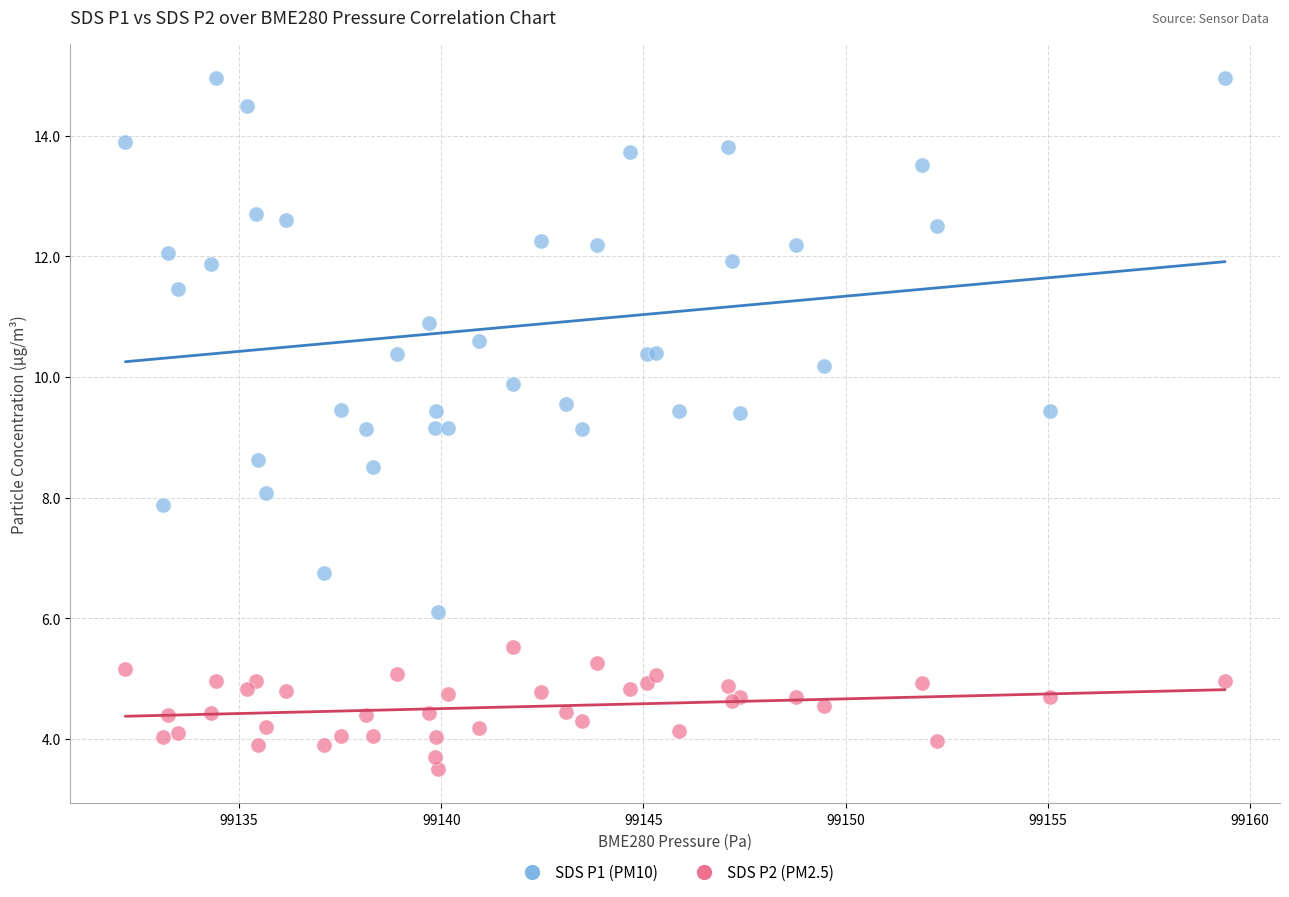

What are all the series names shown in the legend?

SDS P1 (PM10), SDS P2 (PM2.5)